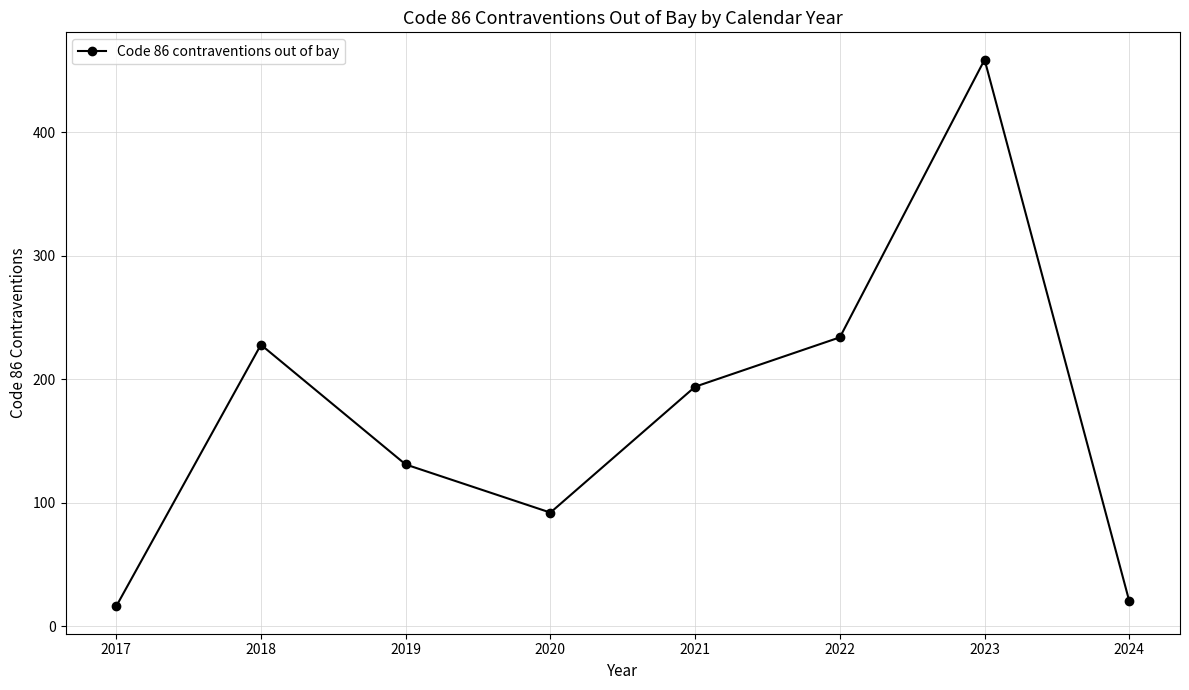

How many data points are less than 194?

4